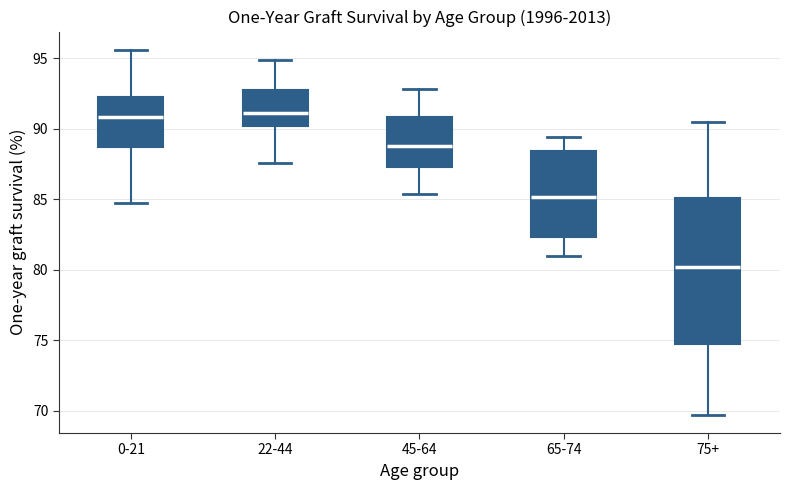

Reading left to right, read every box against the y-axis: the position of its median line, the range the box covers, and the ends of its whiskers. The values are not printed on the chart, so give them approximately, as read against the axis.

0-21: median 91.0, box 88.5 to 92.5, whiskers 84.5 to 95.5
22-44: median 91.0, box 90.0 to 92.5, whiskers 87.5 to 95.0
45-64: median 89.0, box 87.5 to 91.0, whiskers 85.5 to 93.0
65-74: median 85.0, box 82.5 to 88.5, whiskers 81.0 to 89.5
75+: median 80.0, box 74.5 to 85.0, whiskers 69.5 to 90.5